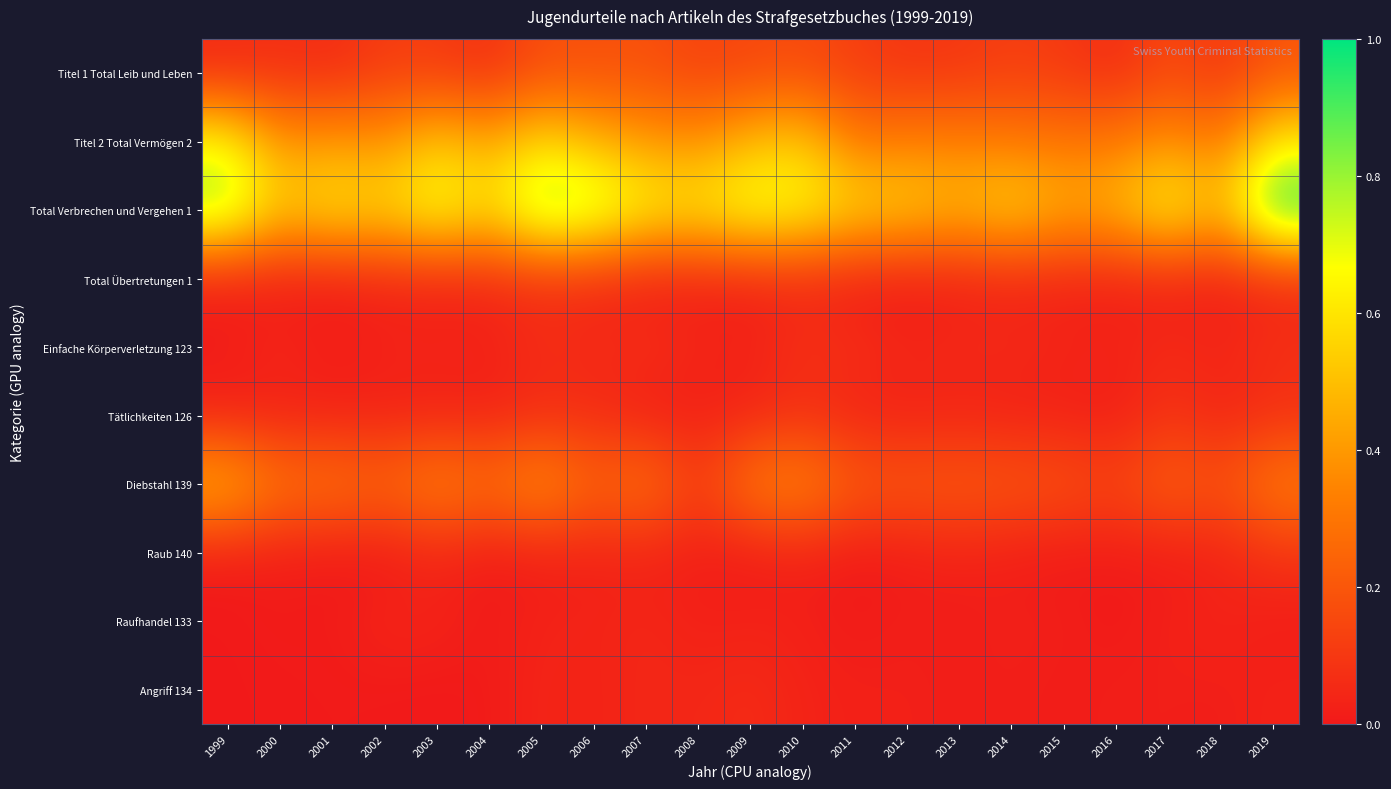

Count the number of categories in the chart.

21